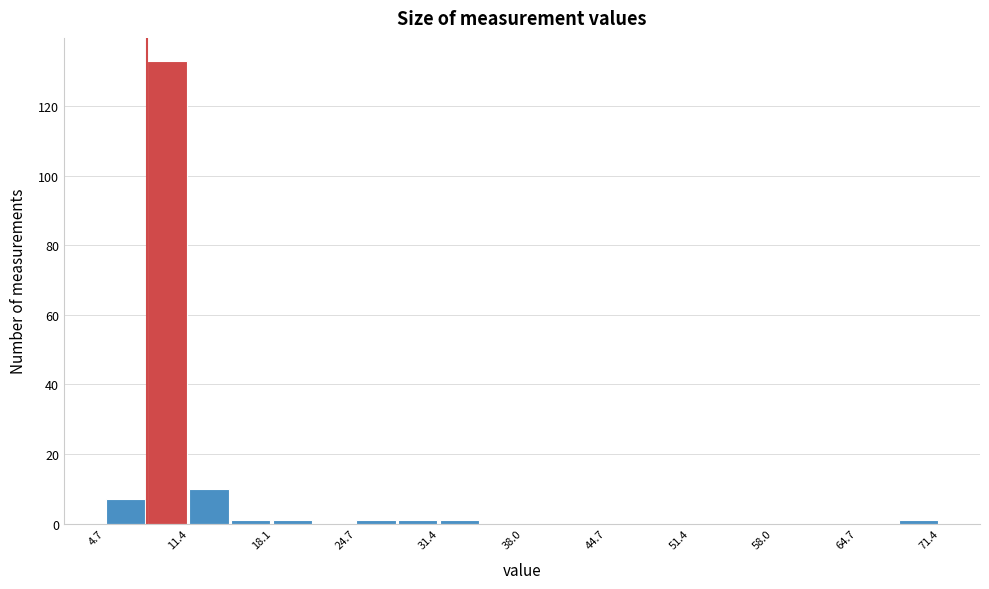

Read against the x-axis, roughly where is the centre of the tallest bar?

10